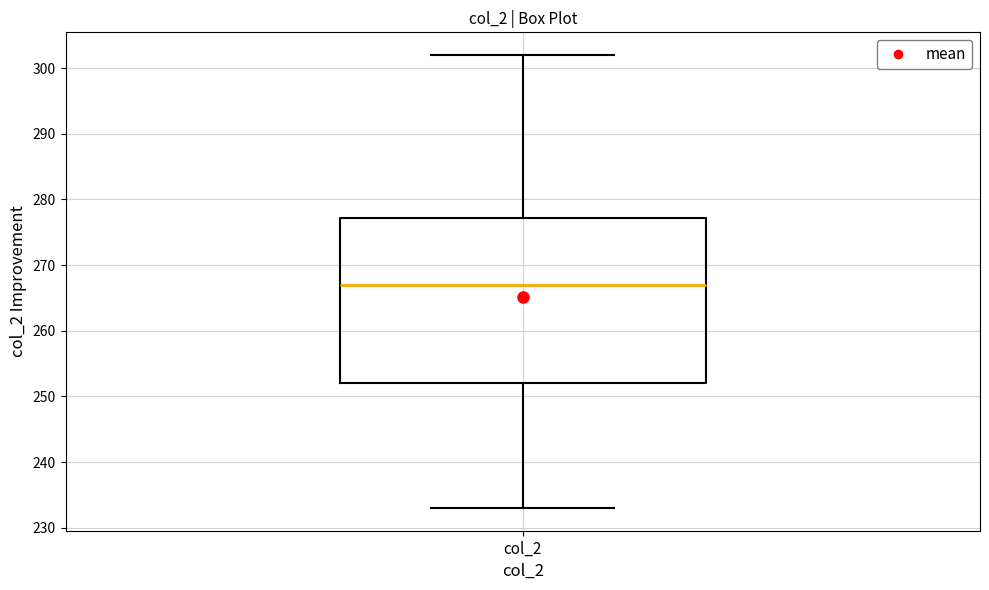

Read this box plot against the y-axis: the position of the median line, the range covered by the box, and the ends of both whiskers. The values are not printed on the chart, so give them approximately, as read against the axis.

median 267, box 252 to 277, whiskers 233 to 302